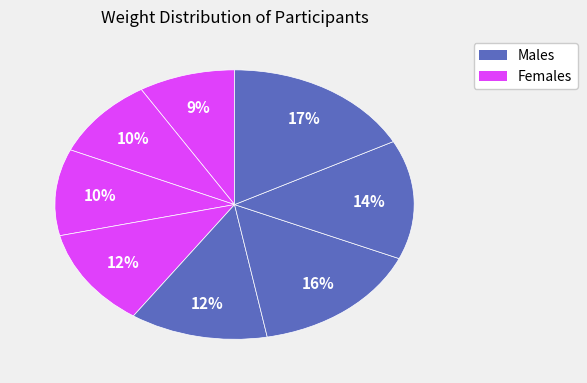

Is there a majority slice in this chart?

No